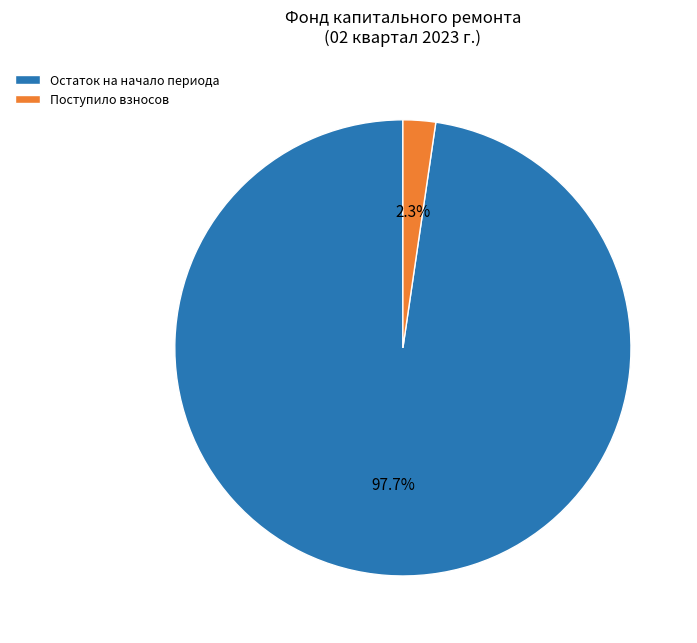

Between Остаток на начало периода and Поступило взносов, which is larger?

Остаток на начало периода